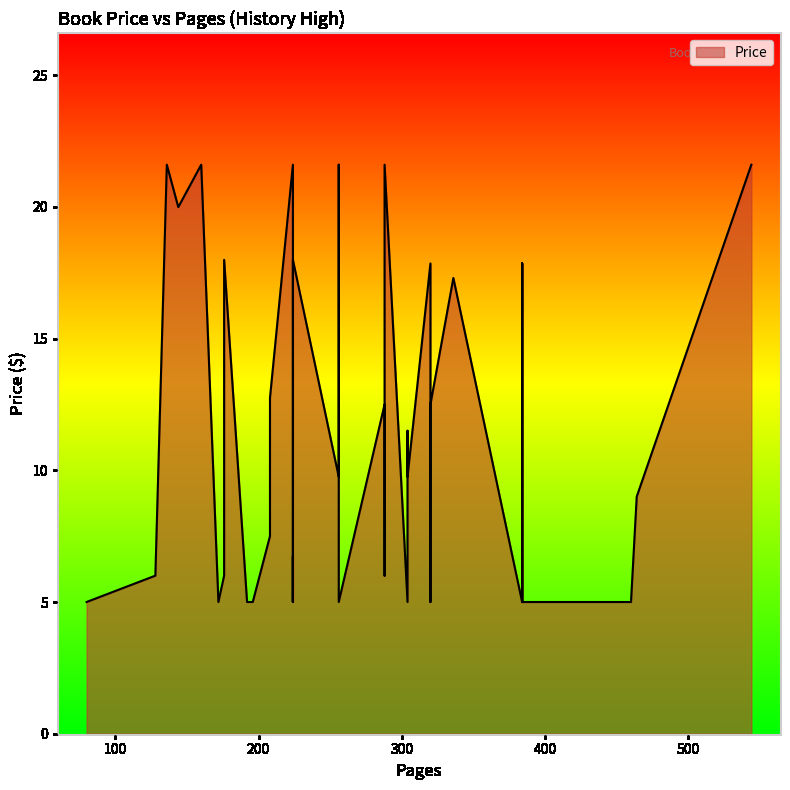

Does the chart have visible grid lines?

No